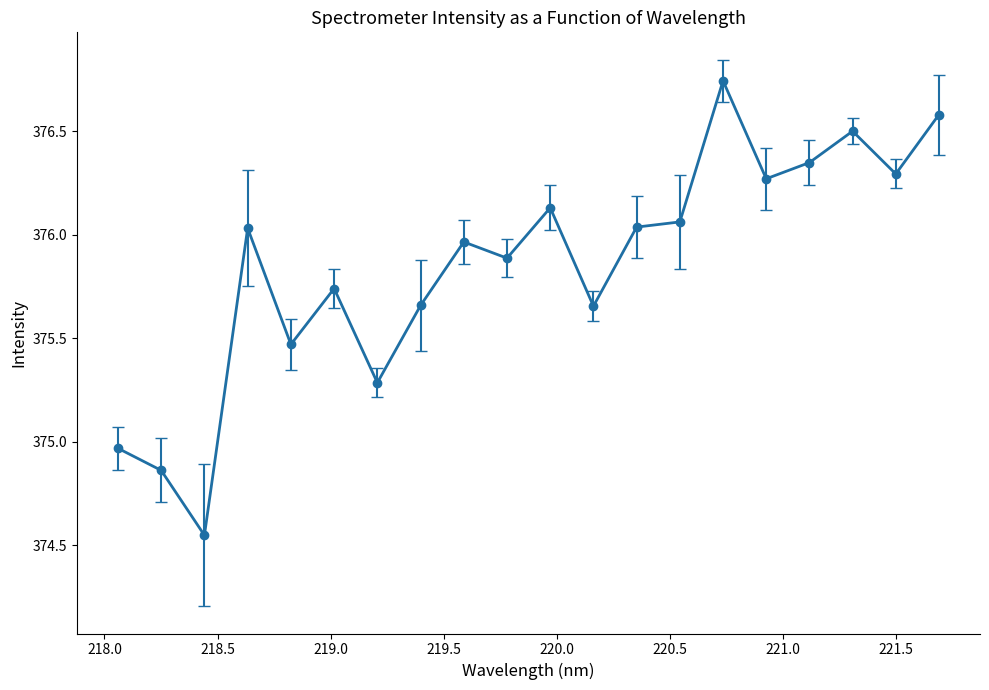

True or false: the data has more than 1 interior local peaks.

True